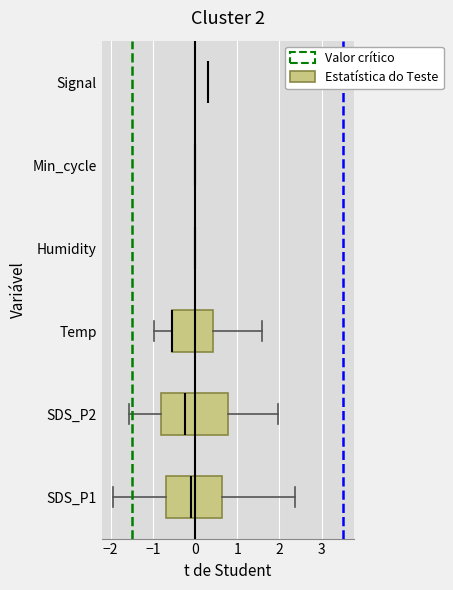

Comparing the boxes themselves (not the whiskers), which one is the widest?

SDS_P2